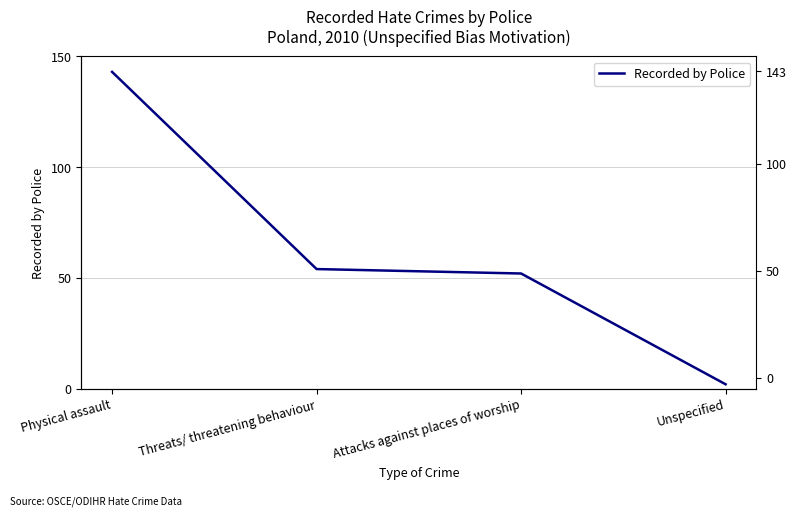

Where does the data first go above 54?

Physical assault